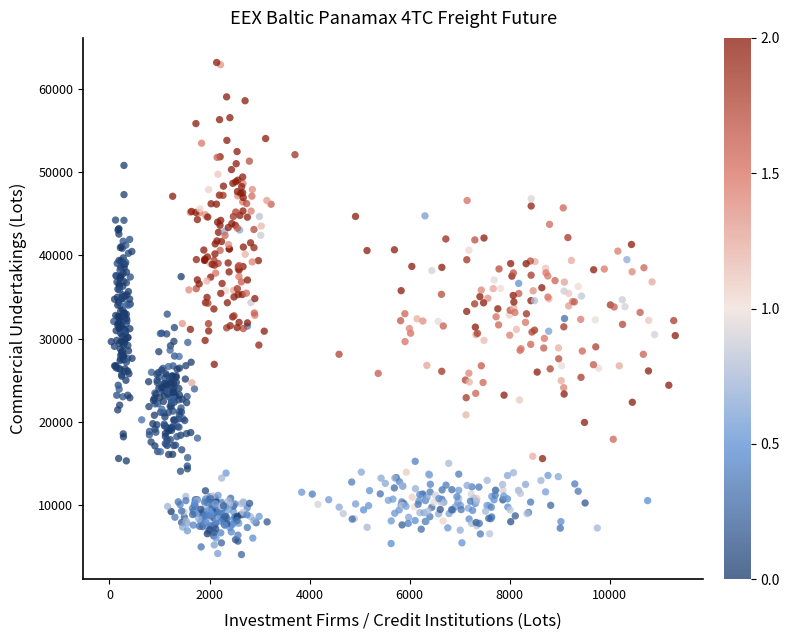

What is the range of Y values (max minus min)?

59166.2